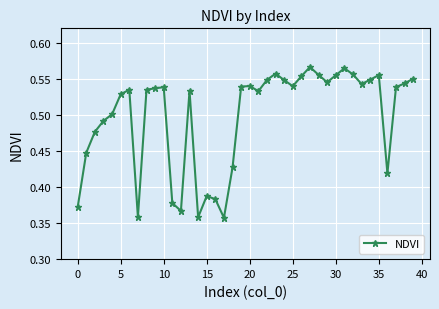

True or false: the data has more than 0 interior local peaks.

True